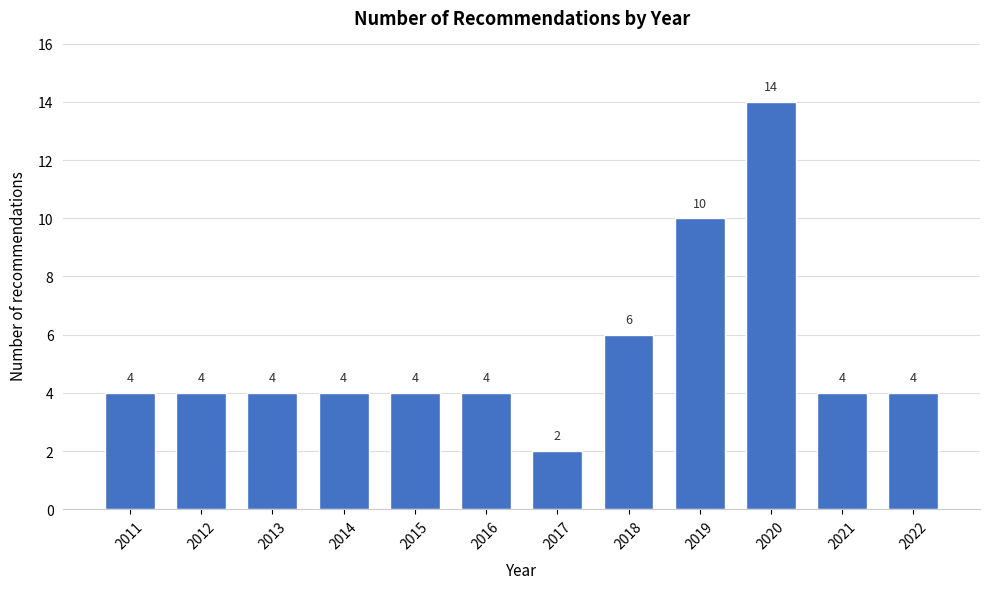

Reading left to right, what are all the values shown in this chart?

2011=4	2012=4	2013=4	2014=4	2015=4	2016=4	2017=2	2018=6	2019=10	2020=14	2021=4	2022=4